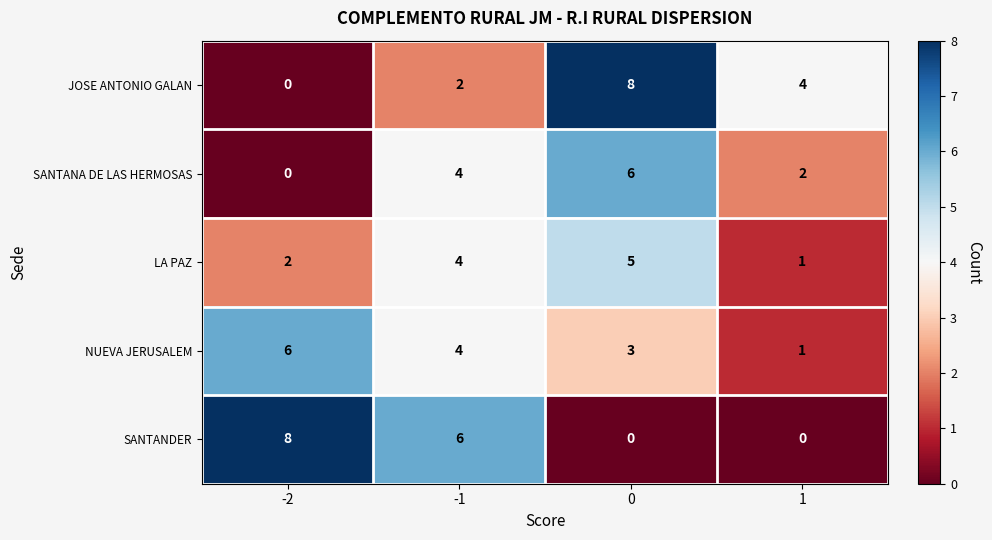

How many series are shown in this chart?

5